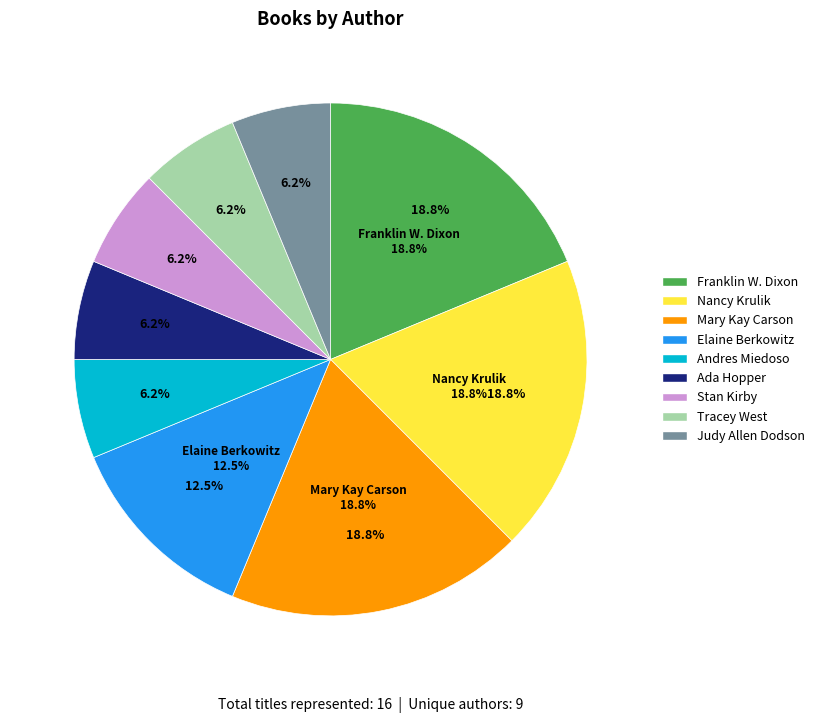

Which category has the biggest portion of the pie?

Franklin W. Dixon